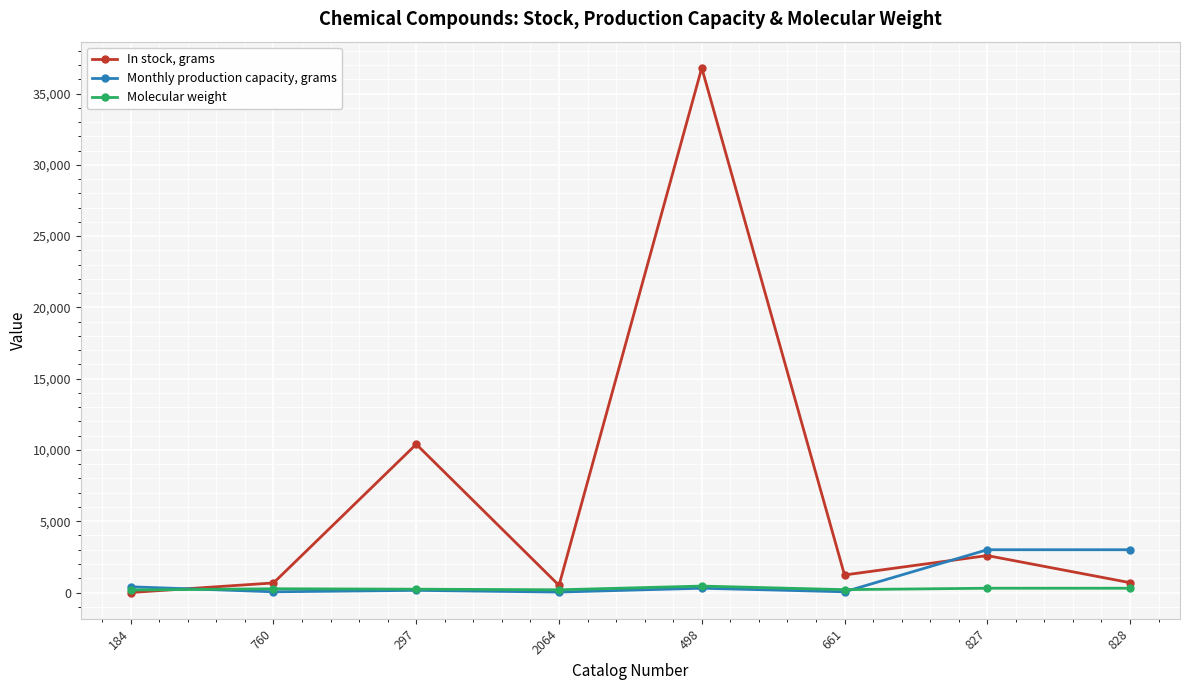

Is this an area chart (filled region under the line)?

No